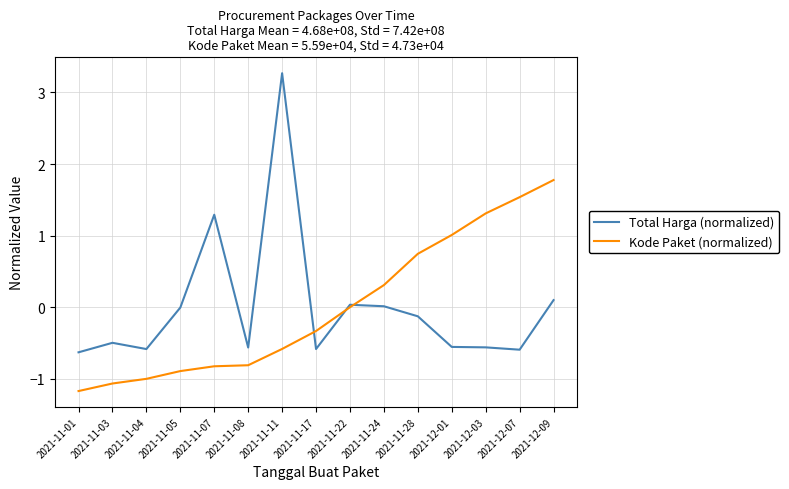

Between 2021-11-03 and 2021-11-11, which series saw the biggest shift?

Total Harga (normalized)